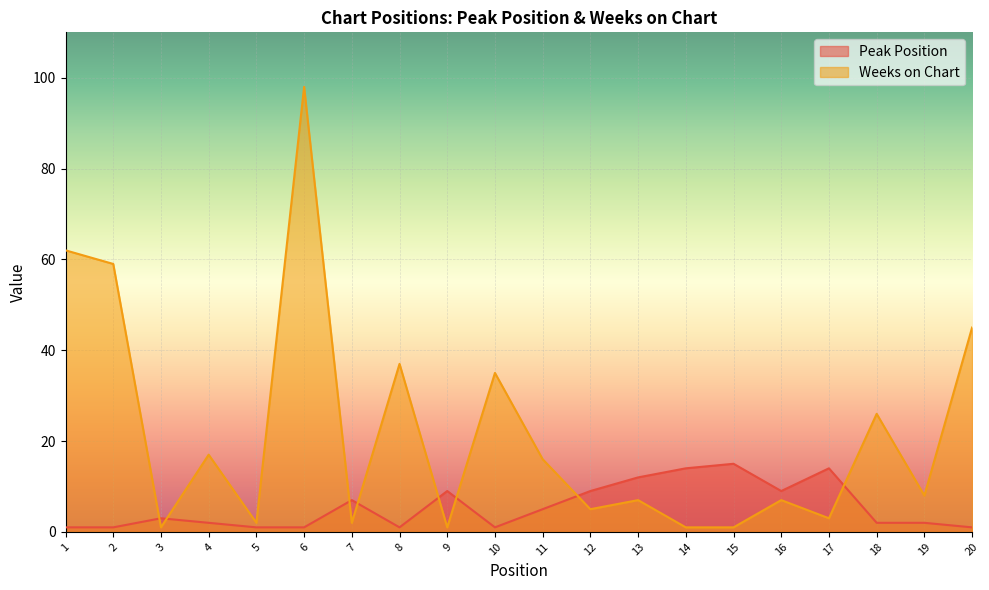

How many lines are shown in the chart?

2